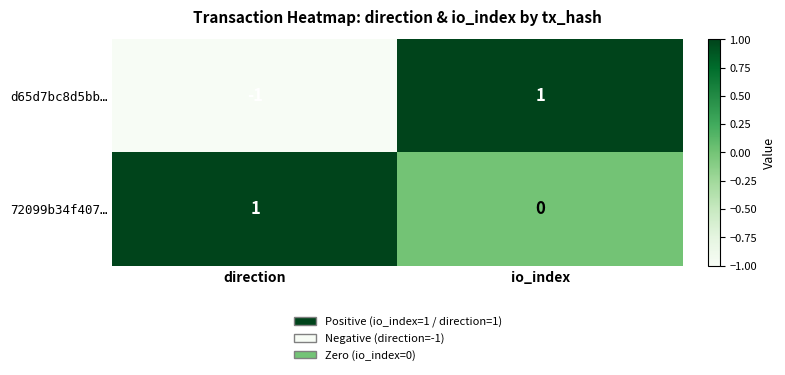

How many data points does each series have?

2